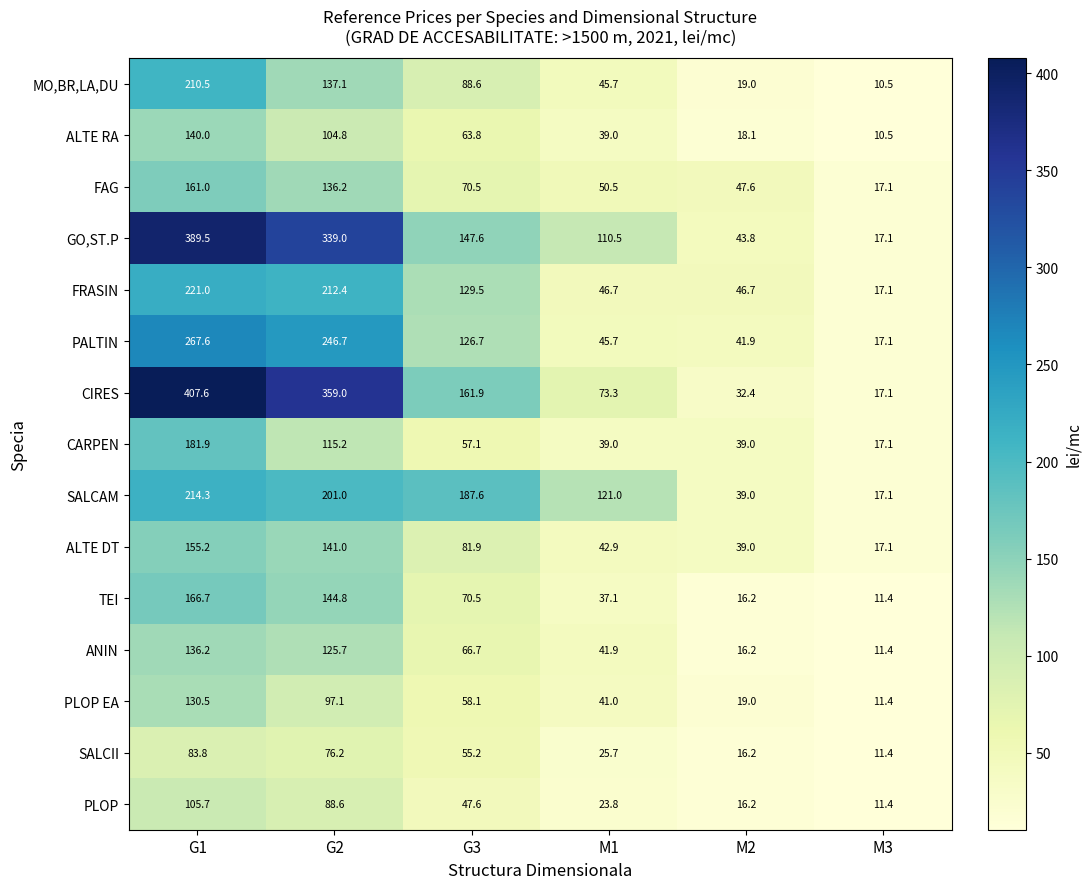

At which category is the sum across all series the highest?

G1